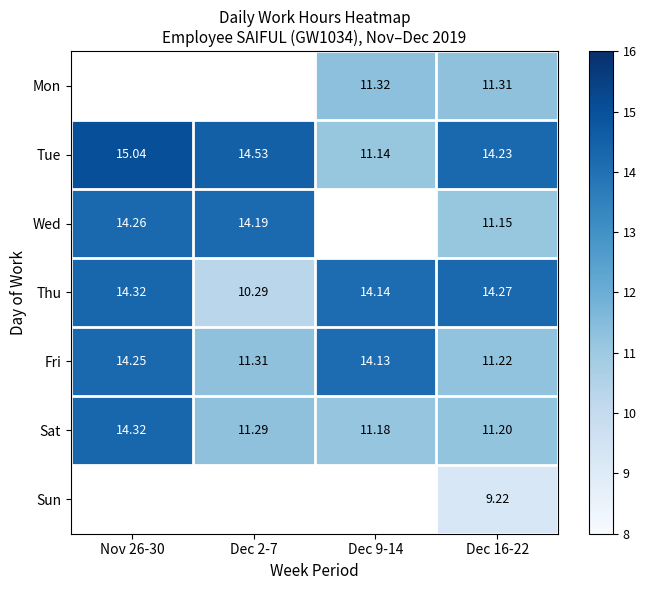

Is the value of Tue at Dec 2-7 greater than the value of Mon at Dec 9-14?

Yes